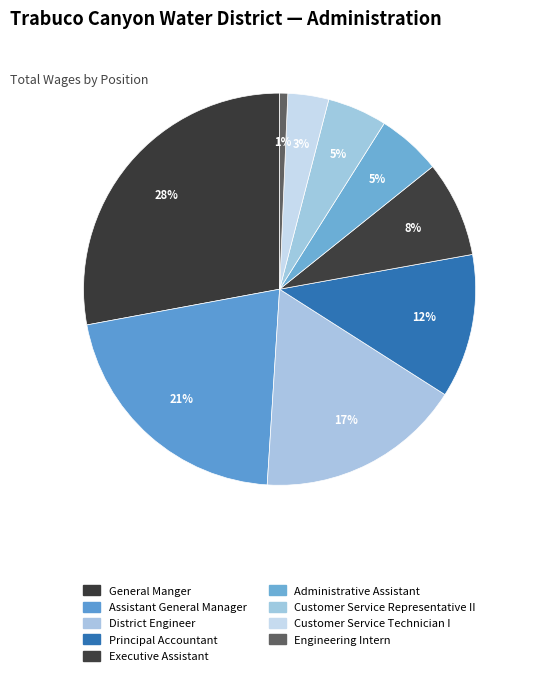

How many slices are in this pie chart?

9